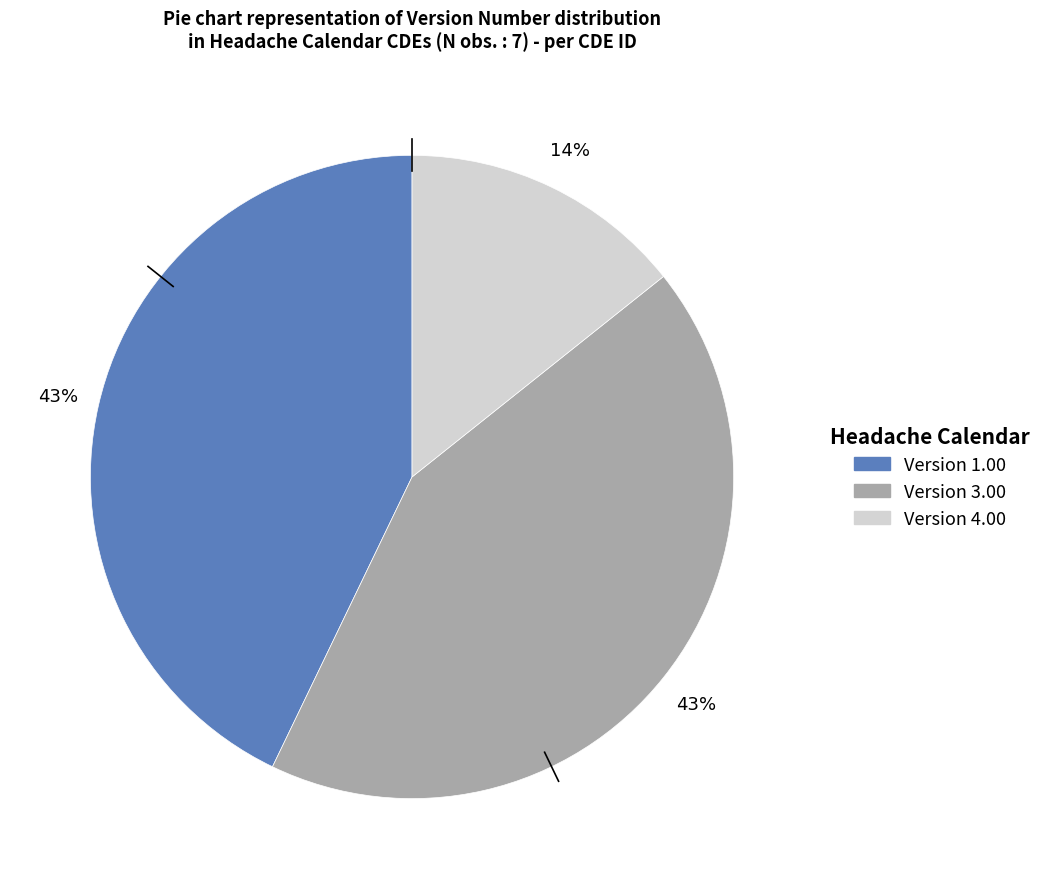

To the nearest percent, what is the average slice percentage?

33%